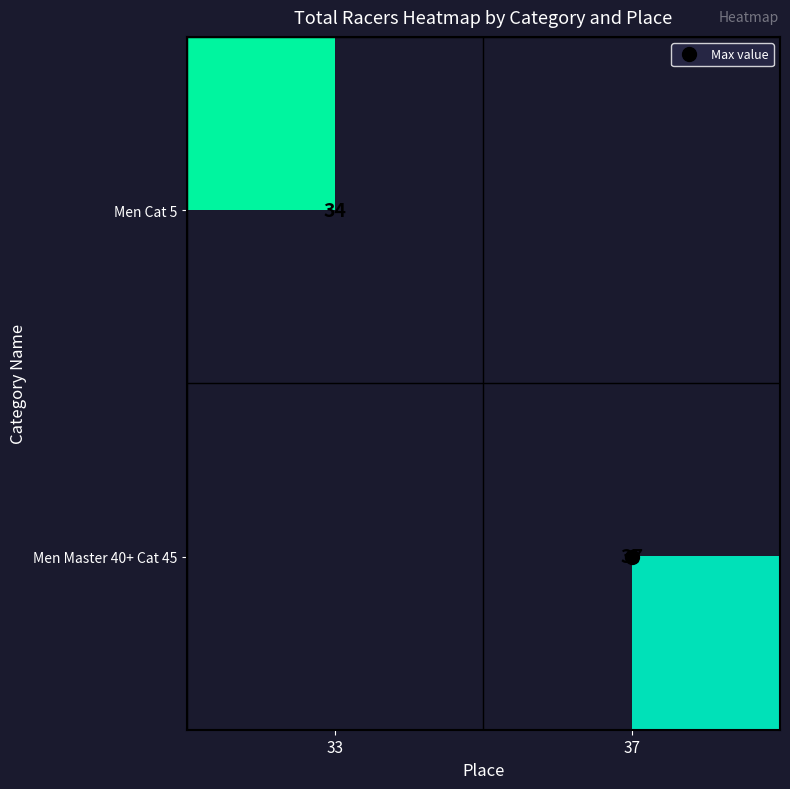

What is the sum of the Men Master 40+ Cat 45 values at 37 and 33?

37